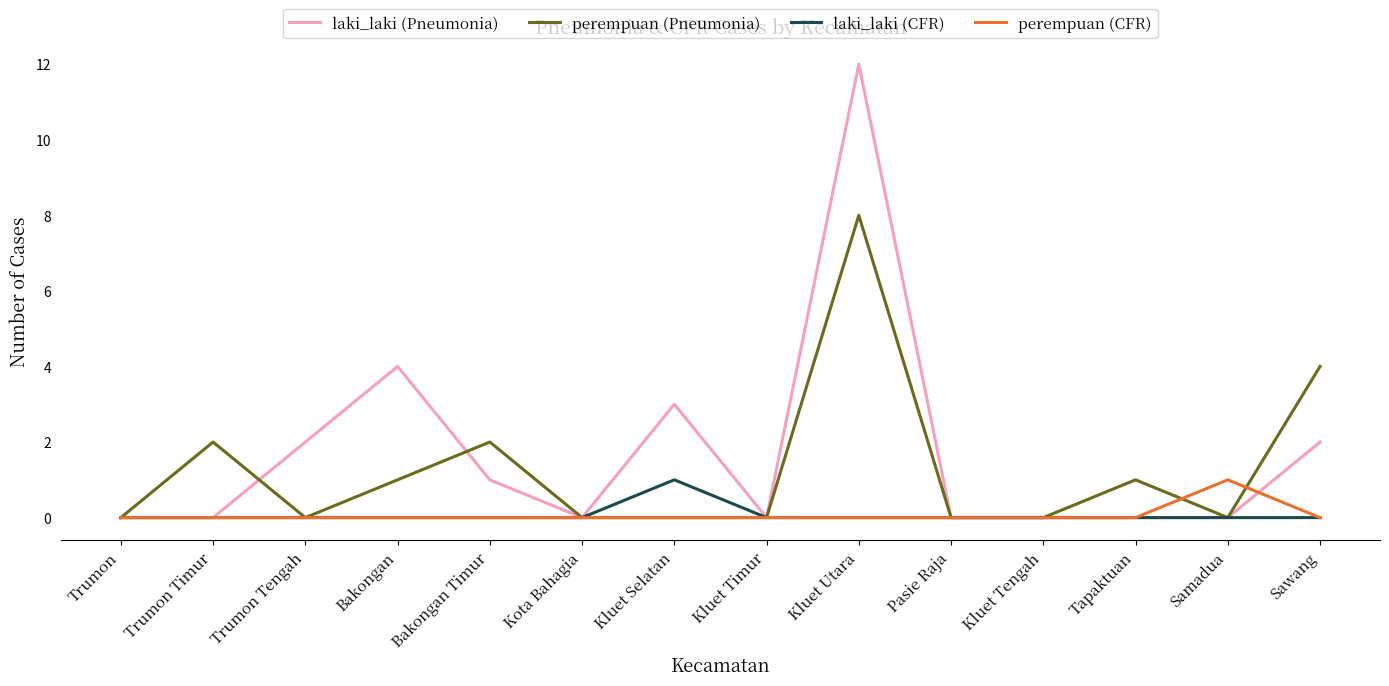

After their last crossing, which series has the higher values: laki_laki (Pneumonia) or perempuan (CFR)?

laki_laki (Pneumonia)